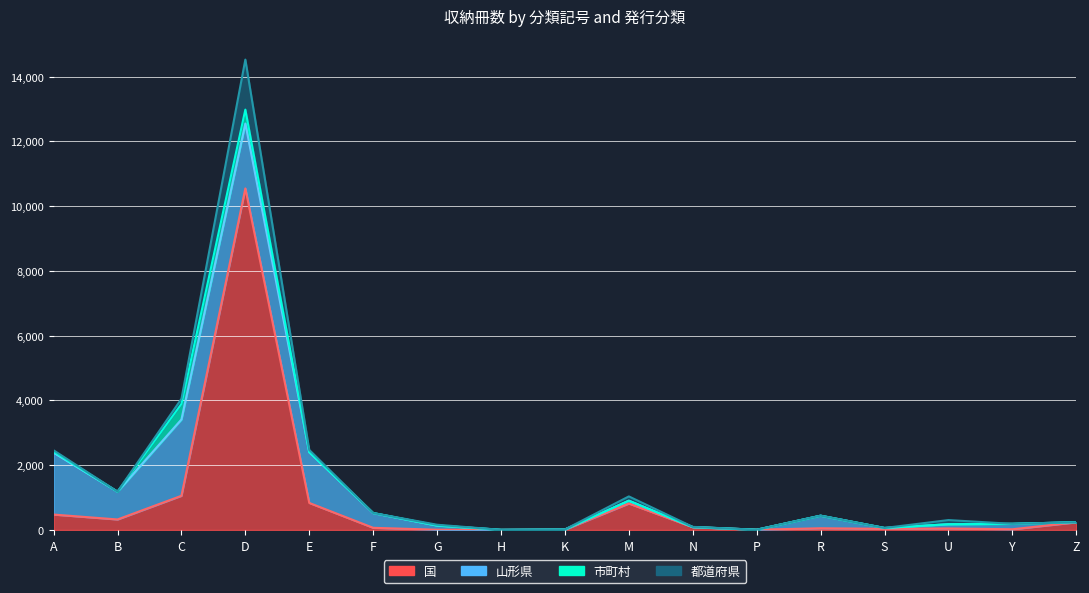

Is the value of 国 at U greater than the value of 山形県 at D?

No